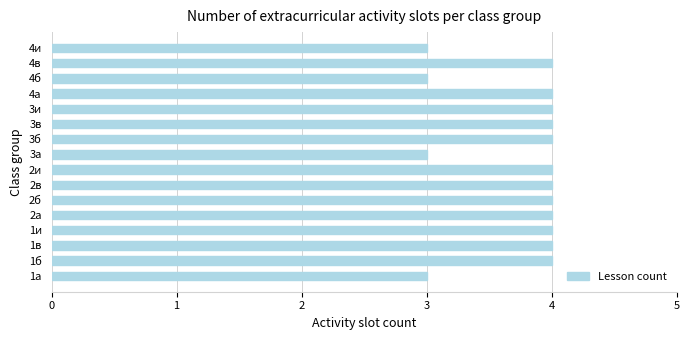

What is the minimum value shown in the chart?

3